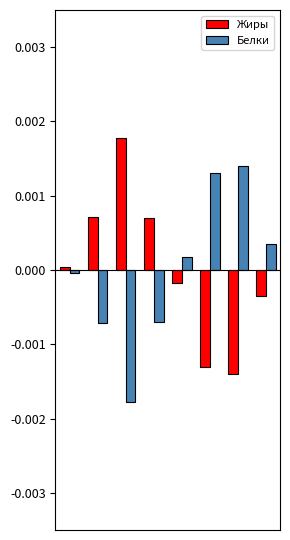

Rank the series by their maximum value, from highest to lowest.

Жиры, Белки